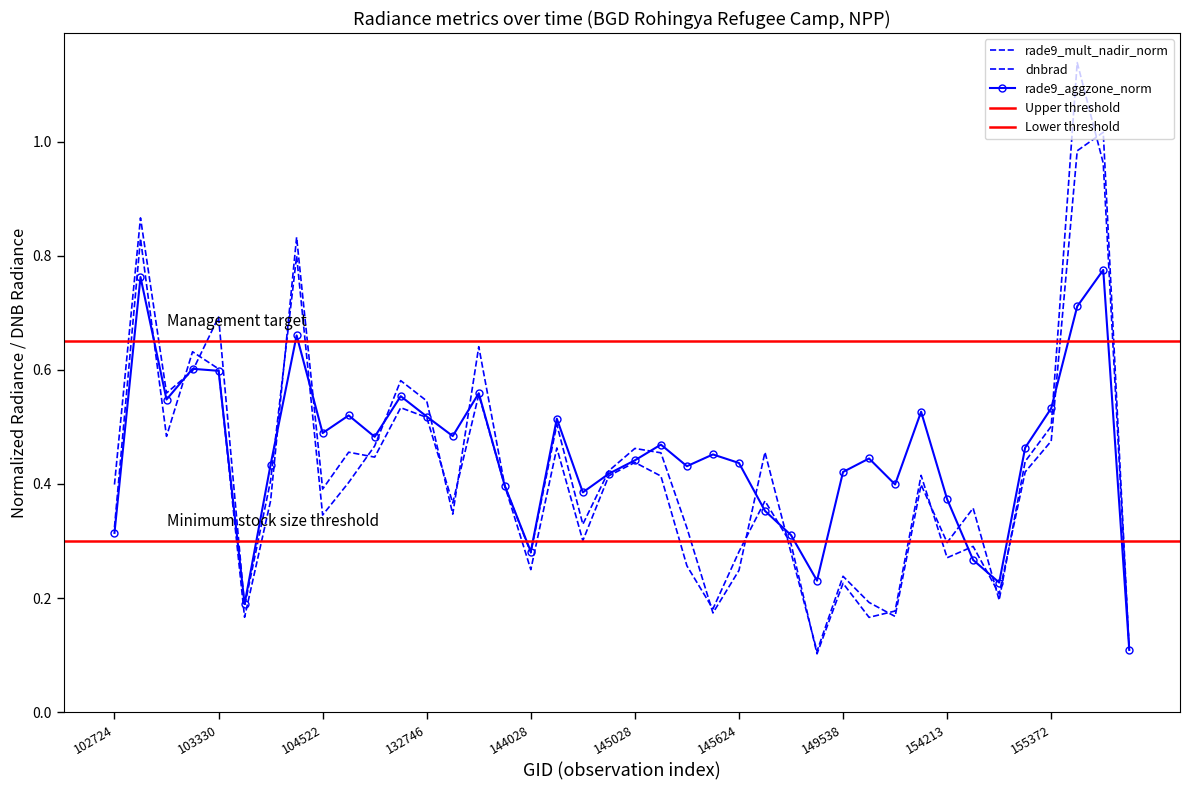

Reading right to left, transcribe all the data shown in this chart.

dnbrad: 0.1	1.0	1.1	0.5	0.4	0.2	0.4	0.3	0.4	0.2	0.2	0.2	0.1	0.3	0.5	0.2	0.2	0.3	0.5	0.5	0.4	0.3	0.5	0.3	0.4	0.6	0.3	0.5	0.6	0.5	0.4	0.3	0.8	0.4	0.2	0.7	0.6	0.6	0.9	0.4
rade9_aggzone_norm: 0.1	0.8	0.7	0.5	0.5	0.2	0.3	0.4	0.5	0.4	0.4	0.4	0.2	0.3	0.4	0.4	0.5	0.4	0.5	0.4	0.4	0.4	0.5	0.3	0.4	0.6	0.5	0.5	0.6	0.5	0.5	0.5	0.7	0.4	0.2	0.6	0.6	0.5	0.8	0.3
rade9_mult_nadir_norm: 0.1	1.0	1.0	0.5	0.4	0.2	0.3	0.3	0.4	0.2	0.2	0.2	0.1	0.3	0.4	0.3	0.2	0.3	0.4	0.4	0.4	0.3	0.5	0.2	0.4	0.6	0.4	0.5	0.5	0.4	0.5	0.4	0.8	0.4	0.2	0.6	0.6	0.5	0.8	0.3